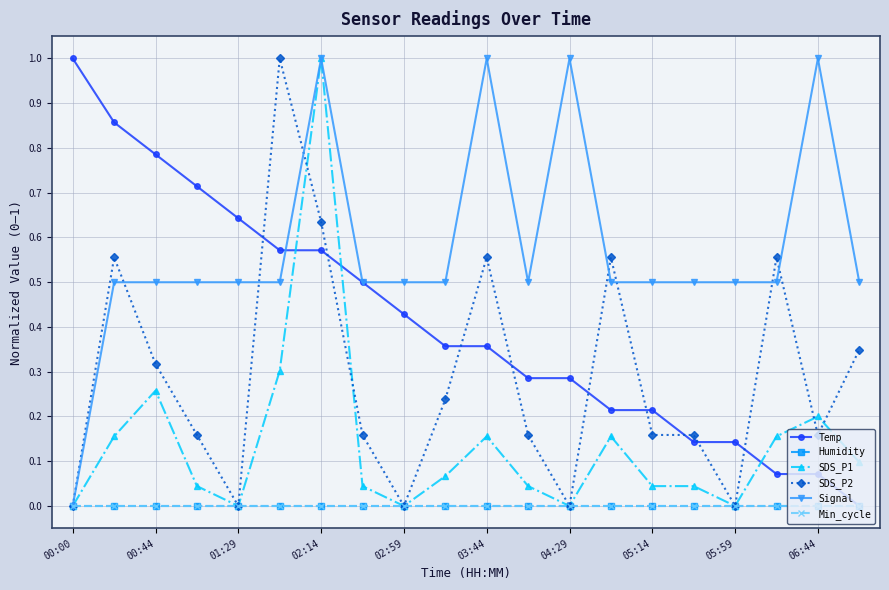

Does the chart have visible grid lines?

Yes